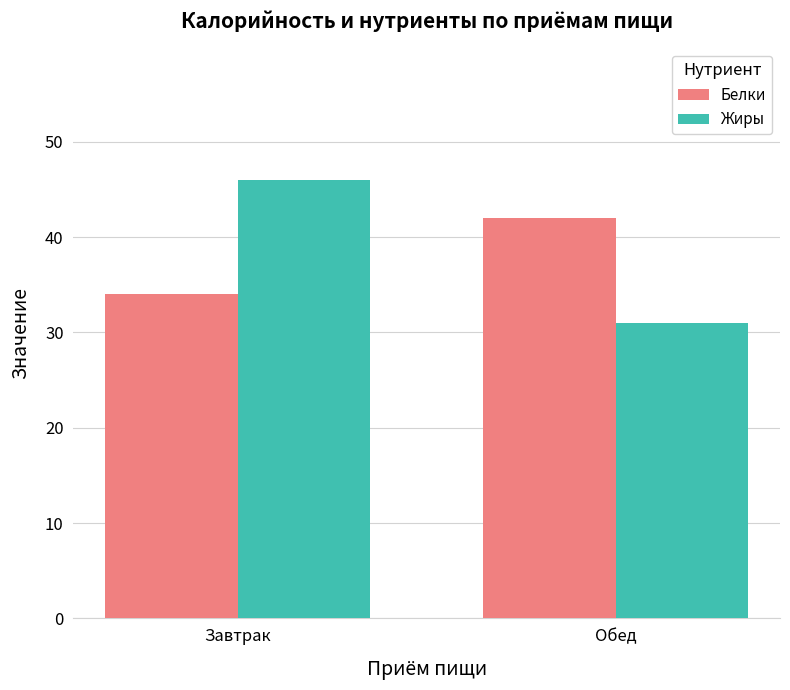

The Жиры series shows 31 at Обед. True or false?

True